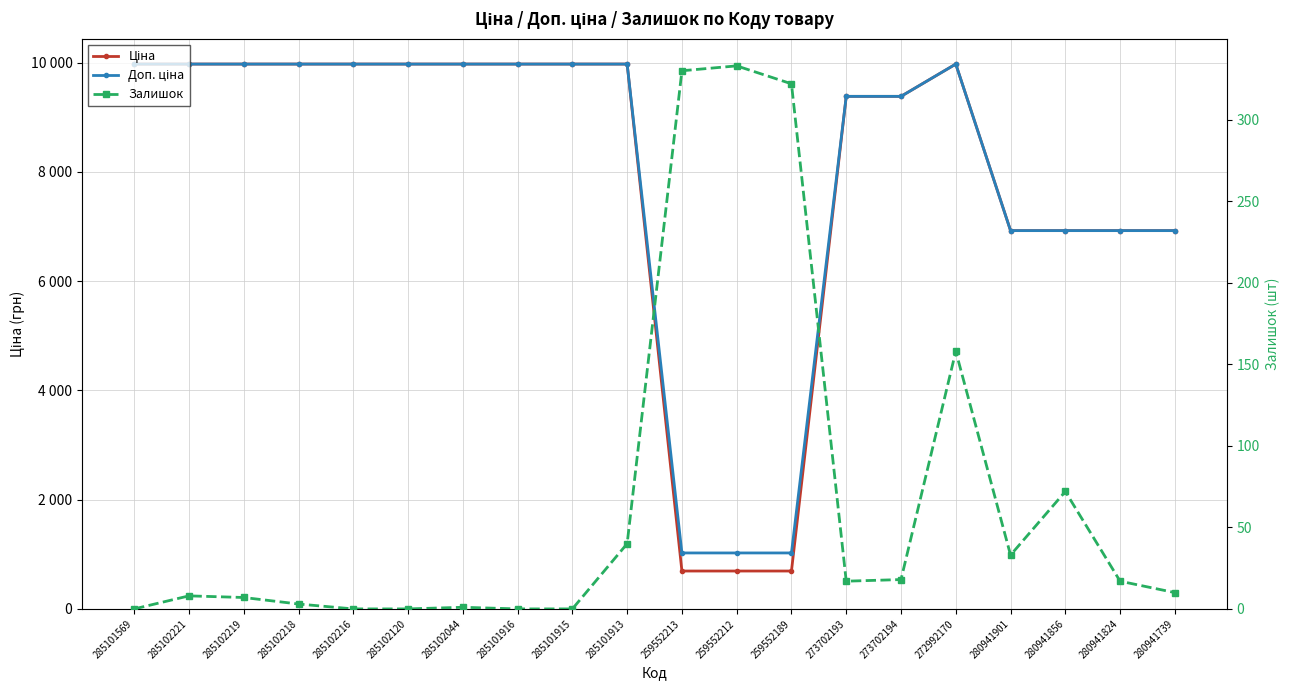

What is the difference between the second highest and minimum values in the Ціна series?

9281.3